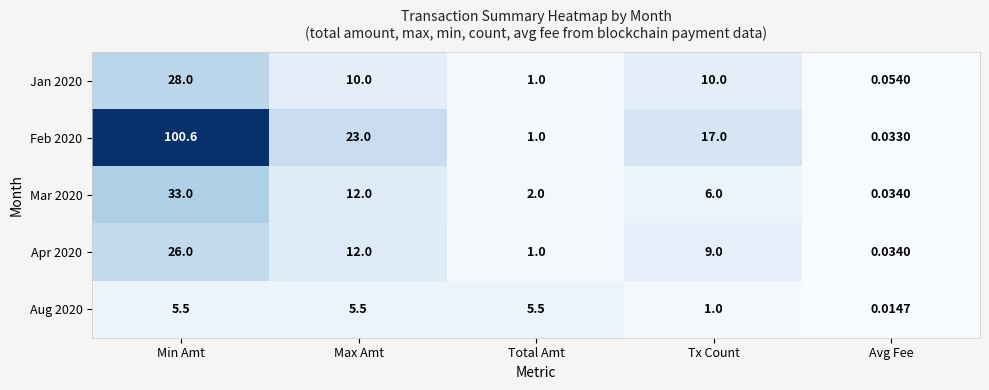

At which label does Mar 2020 first exceed 6?

Min Amt